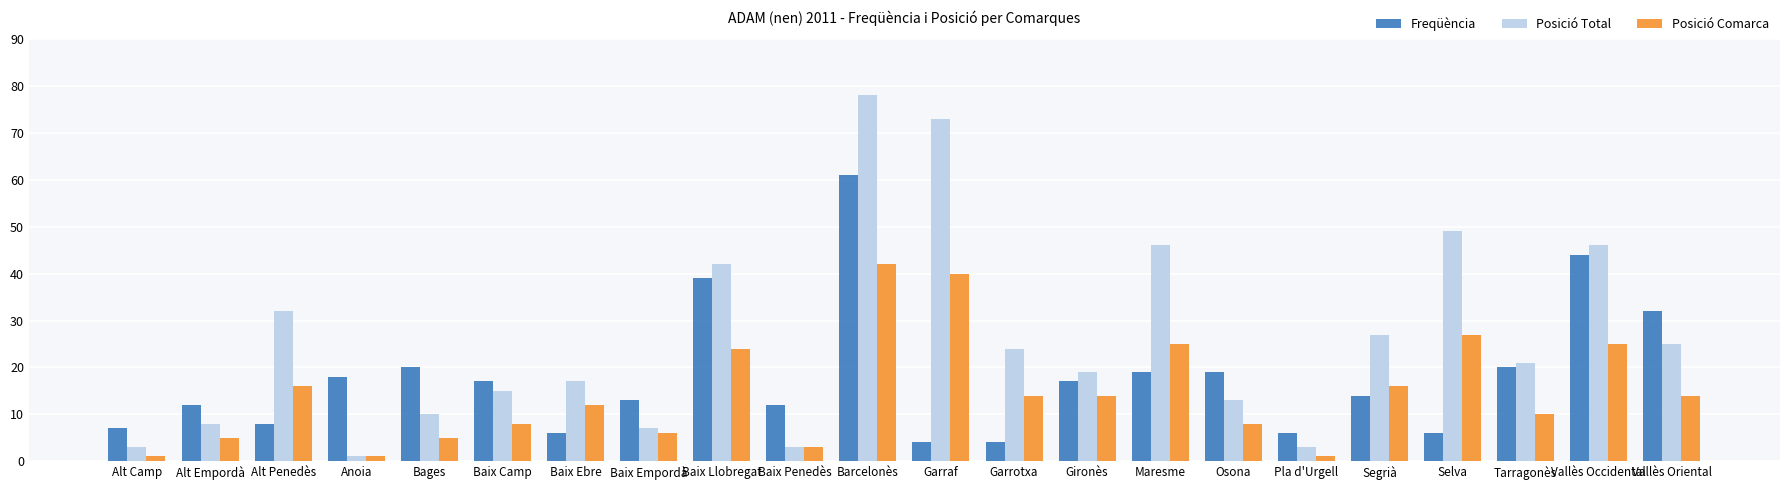

Where is Posició Total nearest to the value 39?

Baix Llobregat